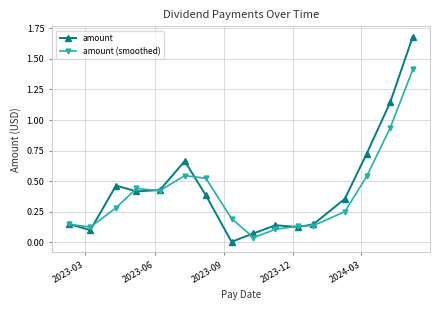

Does the chart have visible grid lines?

Yes